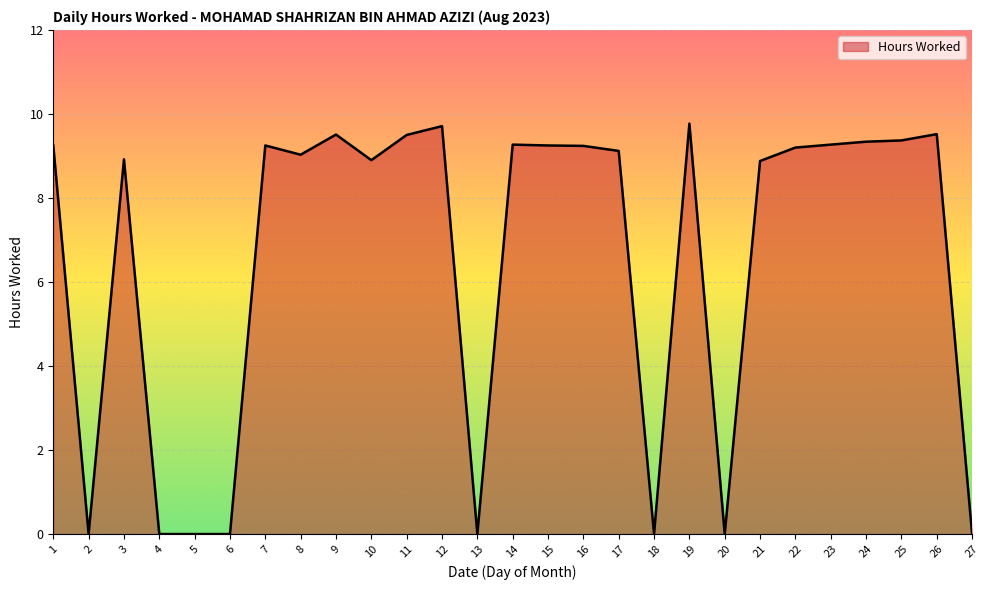

What is the difference between the maximum and minimum values?

9.8